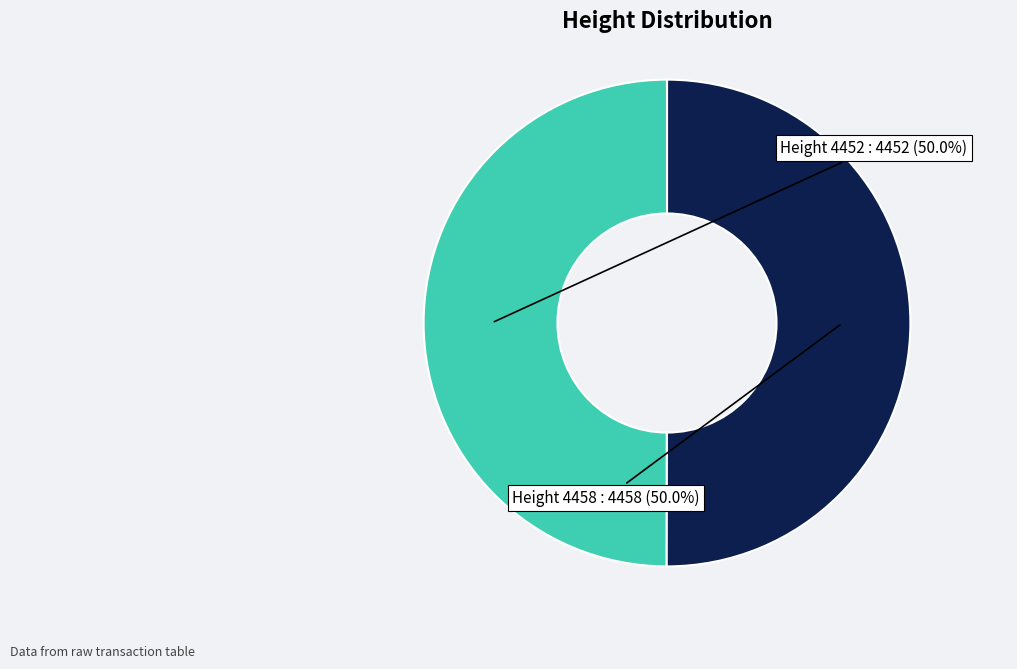

How many slices are in this pie chart?

2